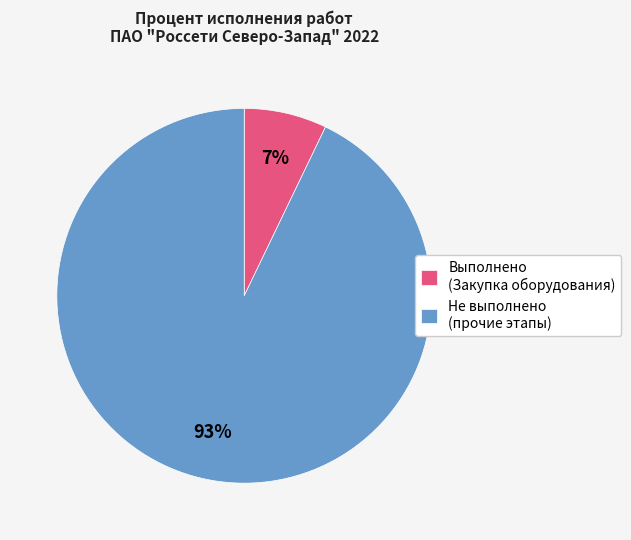

Which category accounts for the majority?

Не выполнено (прочие этапы)